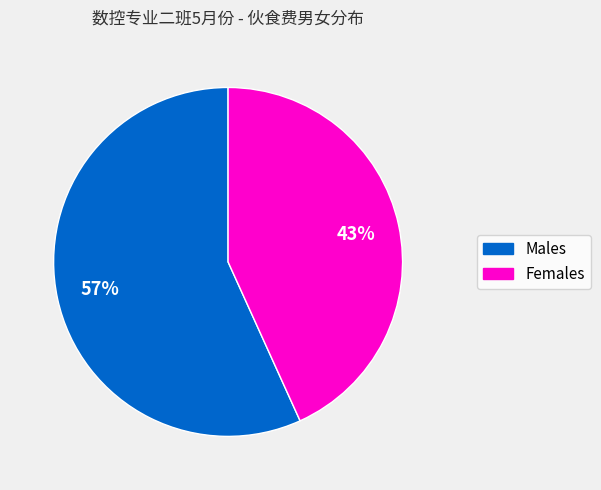

Does any single category account for the majority?

Yes